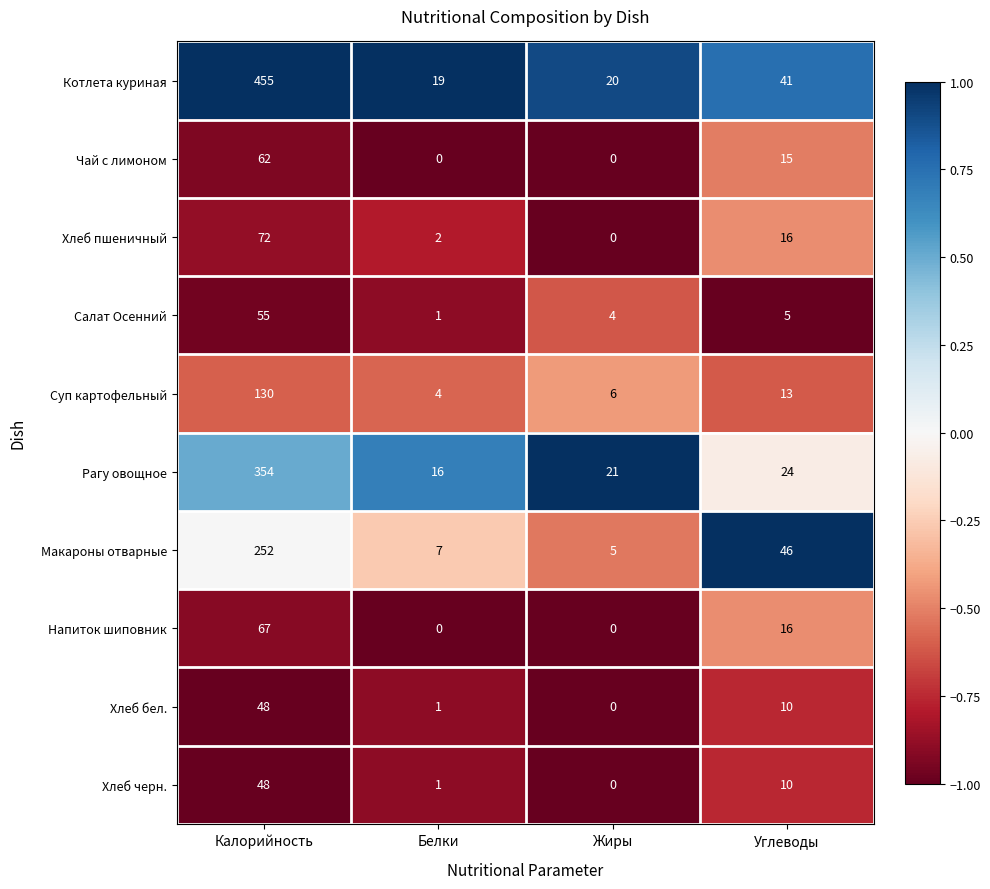

What is the total value across all series at Калорийность?

1543